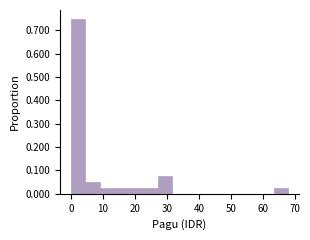

How tall is the bar that spans 27 to 32 on the x-axis? Neither the bar edges nor the heights are printed on the chart, so give them approximately, as read against the axes.

0.08